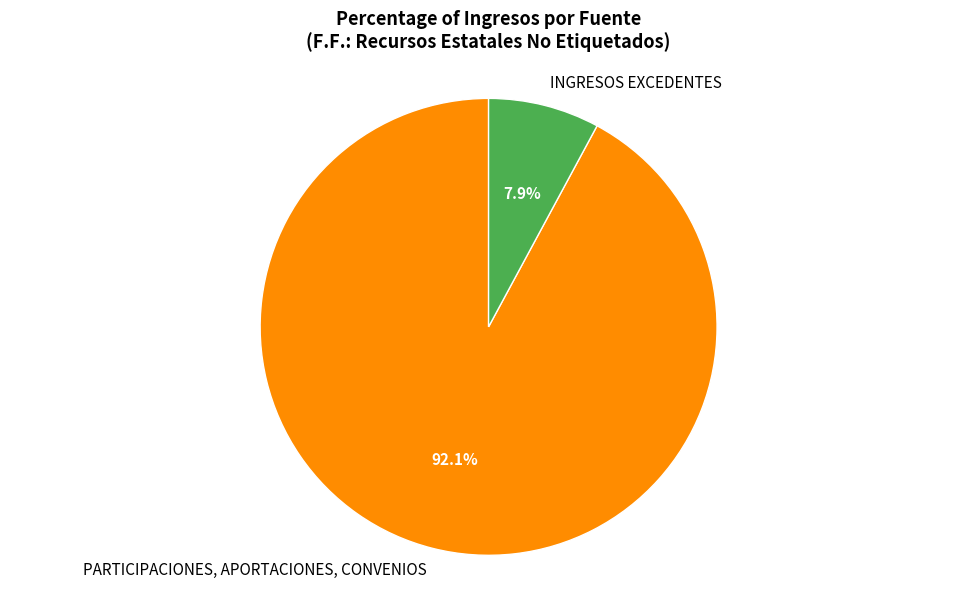

How many slices are in this pie chart?

2